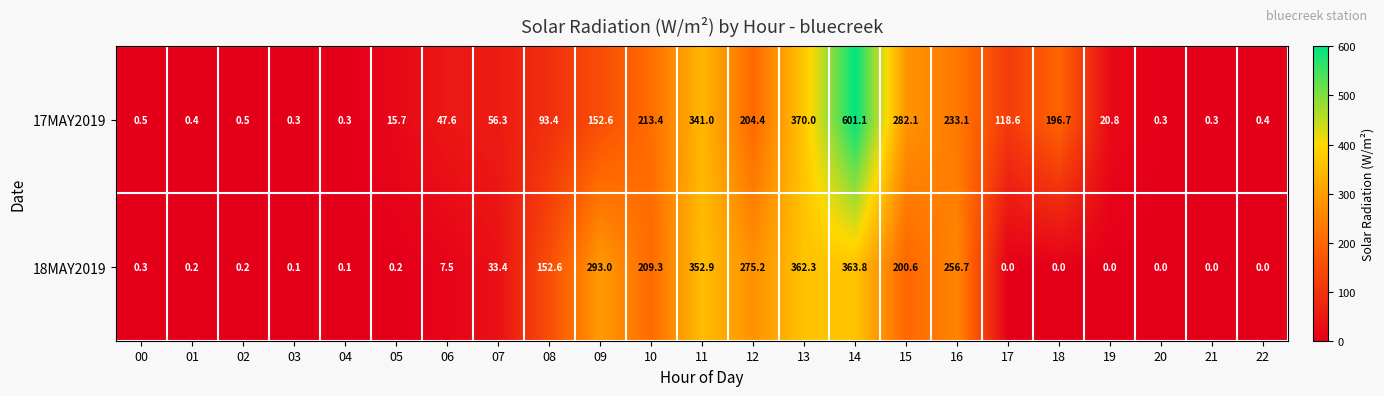

What is the total value across all series at 11?

693.9